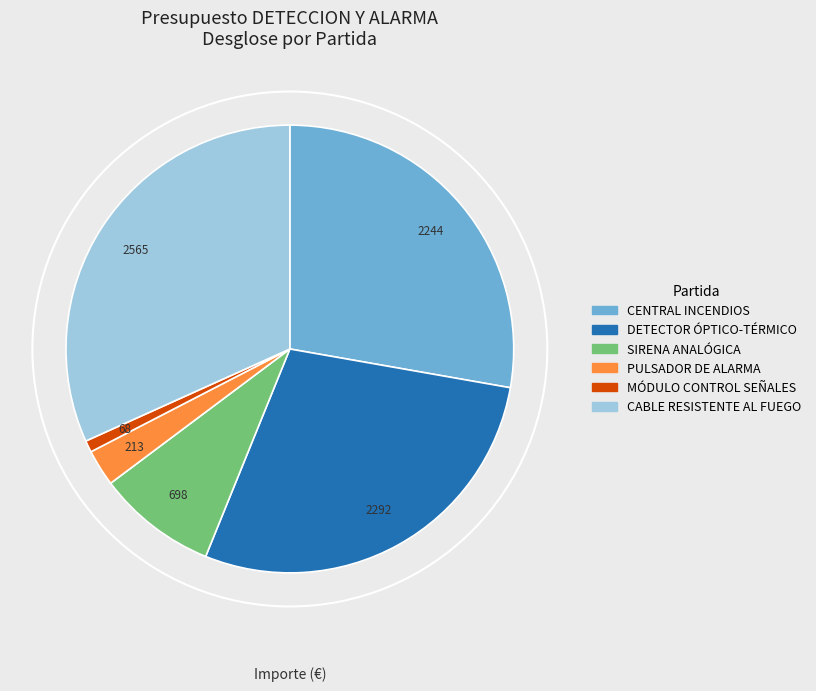

Rank the categories by value from lowest to highest.

MÓDULO CONTROL SEÑALES, PULSADOR DE ALARMA, SIRENA ANALÓGICA, CENTRAL INCENDIOS, DETECTOR ÓPTICO-TÉRMICO, CABLE RESISTENTE AL FUEGO